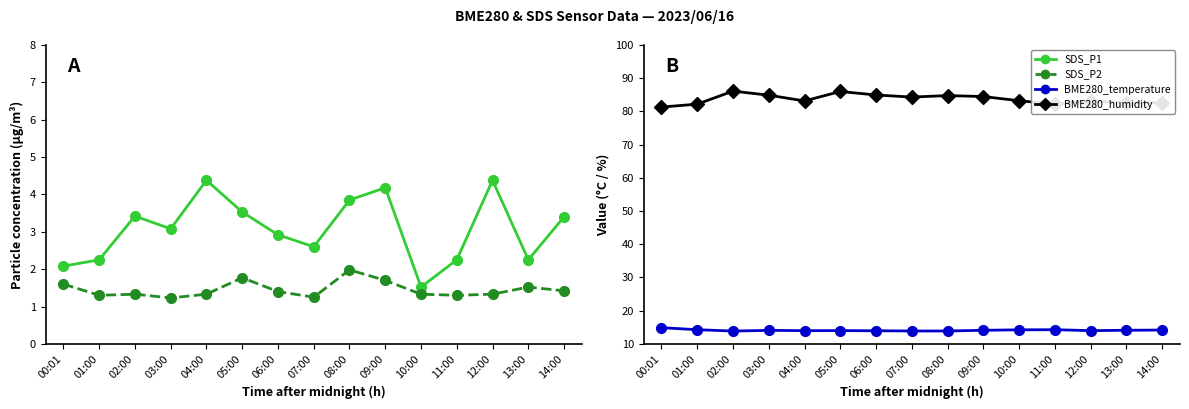

Reading right to left, extract all data points from this chart.

SDS_P1: 14:00=3.4	13:00=2.2	12:00=4.4	11:00=2.2	10:00=1.5	09:00=4.2	08:00=3.9	07:00=2.6	06:00=2.9	05:00=3.5	04:00=4.4	03:00=3.1	02:00=3.4	01:00=2.2	00:01=2.1
SDS_P2: 14:00=1.4	13:00=1.5	12:00=1.3	11:00=1.3	10:00=1.3	09:00=1.7	08:00=2.0	07:00=1.2	06:00=1.4	05:00=1.8	04:00=1.3	03:00=1.2	02:00=1.3	01:00=1.3	00:01=1.6
BME280_temperature: 14:00=14.2	13:00=14.1	12:00=14.0	11:00=14.3	10:00=14.2	09:00=14.1	08:00=13.9	07:00=13.9	06:00=13.9	05:00=14.0	04:00=14.0	03:00=14.1	02:00=13.9	01:00=14.3	00:01=14.9
BME280_humidity: 14:00=82.6	13:00=82.6	12:00=83.2	11:00=82.2	10:00=83.2	09:00=84.5	08:00=84.8	07:00=84.3	06:00=85.0	05:00=86.0	04:00=83.2	03:00=84.9	02:00=86.1	01:00=82.2	00:01=81.3